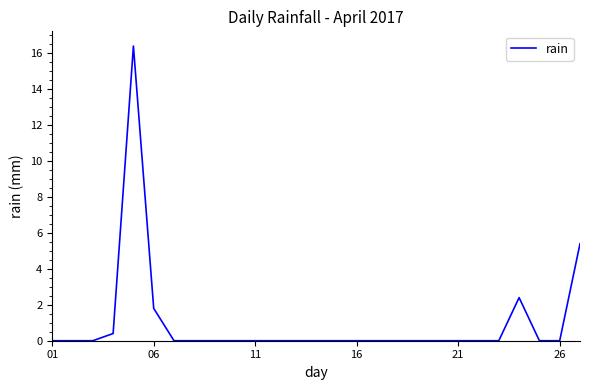

How many lines are shown in the chart?

1